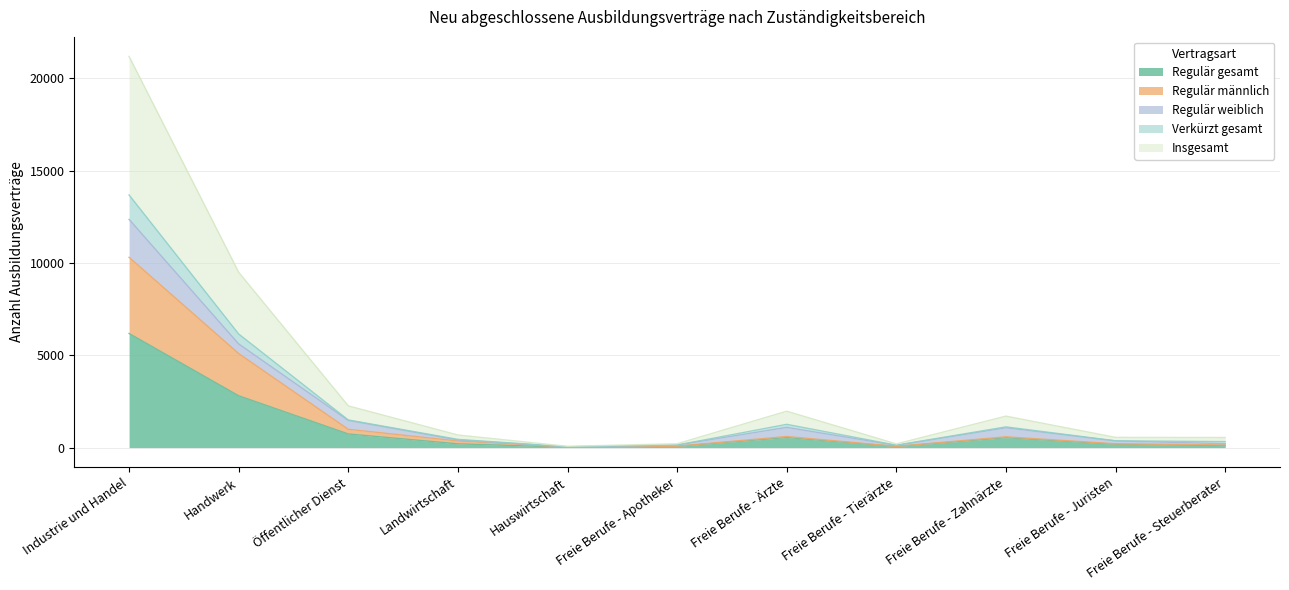

True or false: Regulär gesamt and Verkürzt gesamt cross at least once.

False